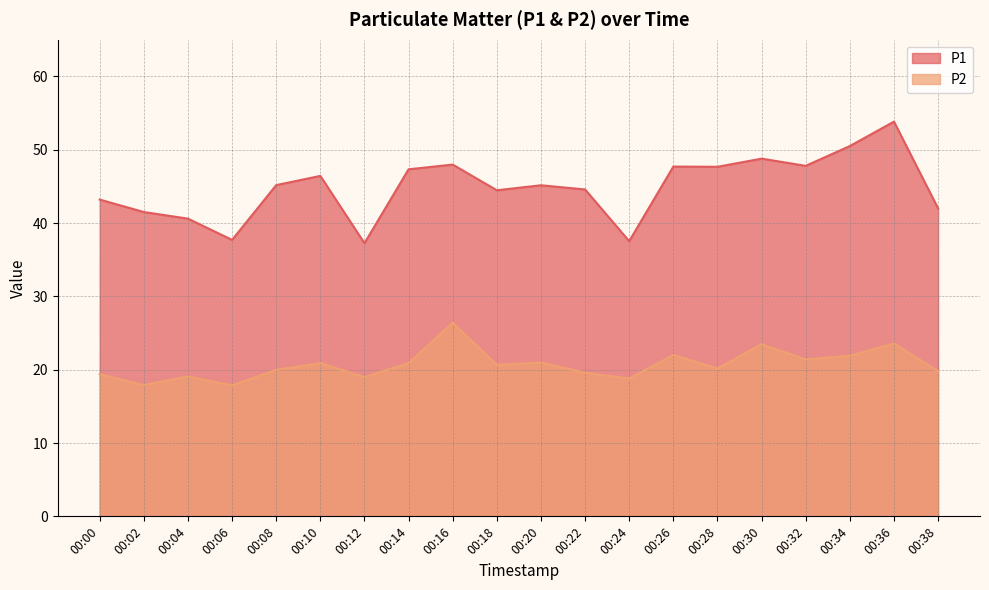

What is the difference between the maximum and minimum values in the P1 series?

16.6